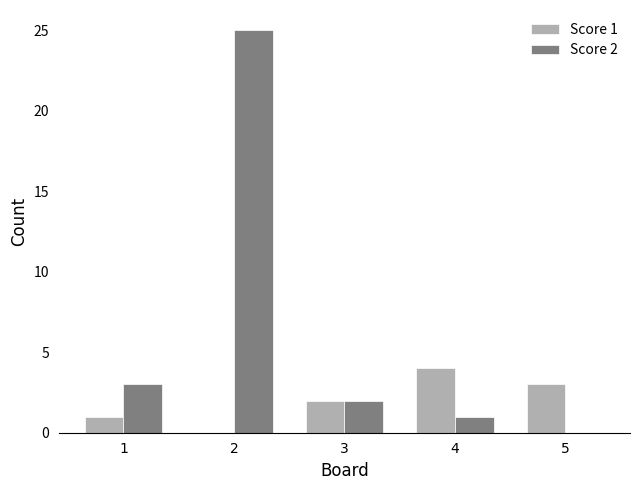

Does the chart contain stacked bars?

No